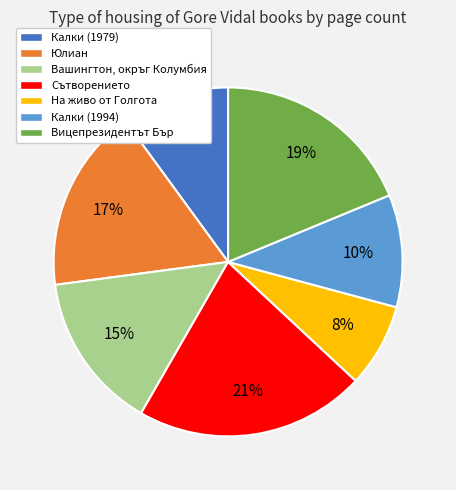

True or false: Вицепрезидентът Бър accounts for 5% of the total.

False